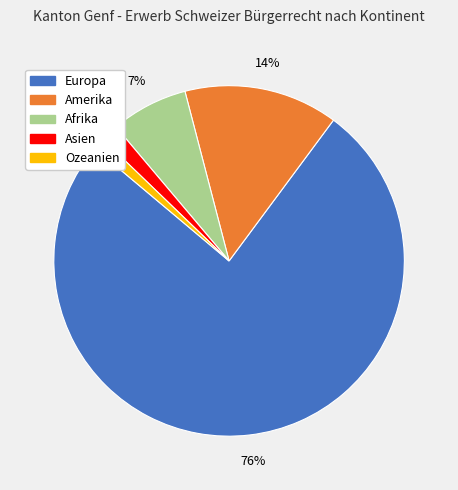

Does Afrika account for over 50% of the chart?

No